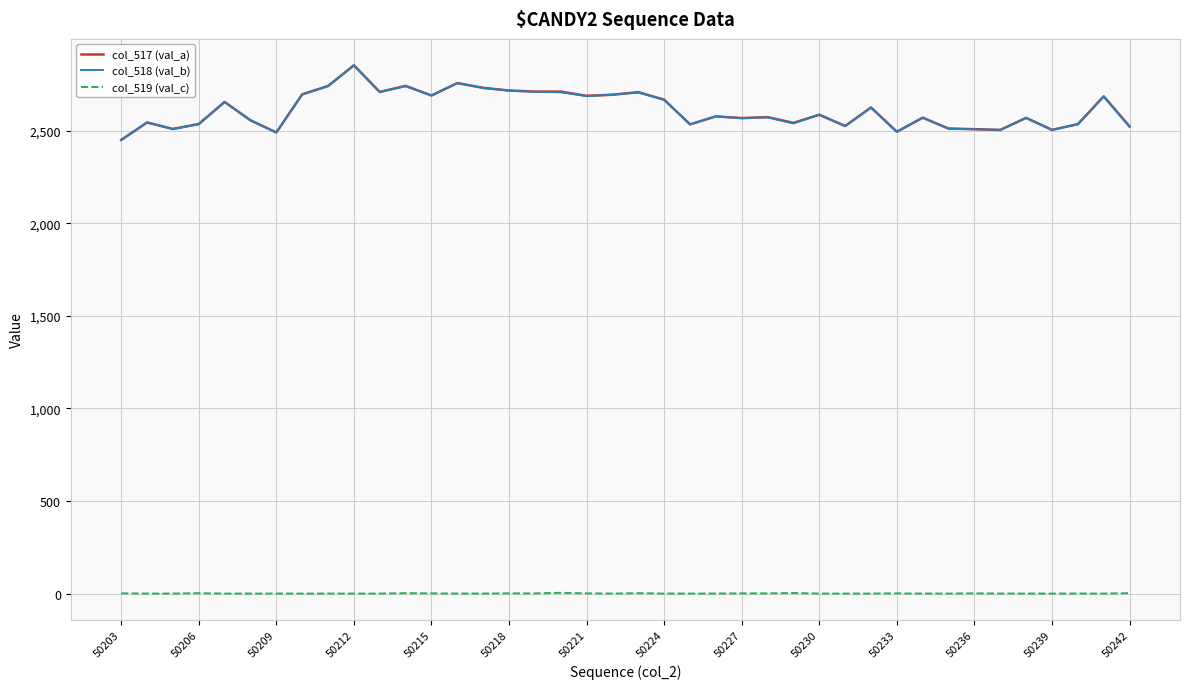

What is the minimum value for col_517 (val_a)?

2451